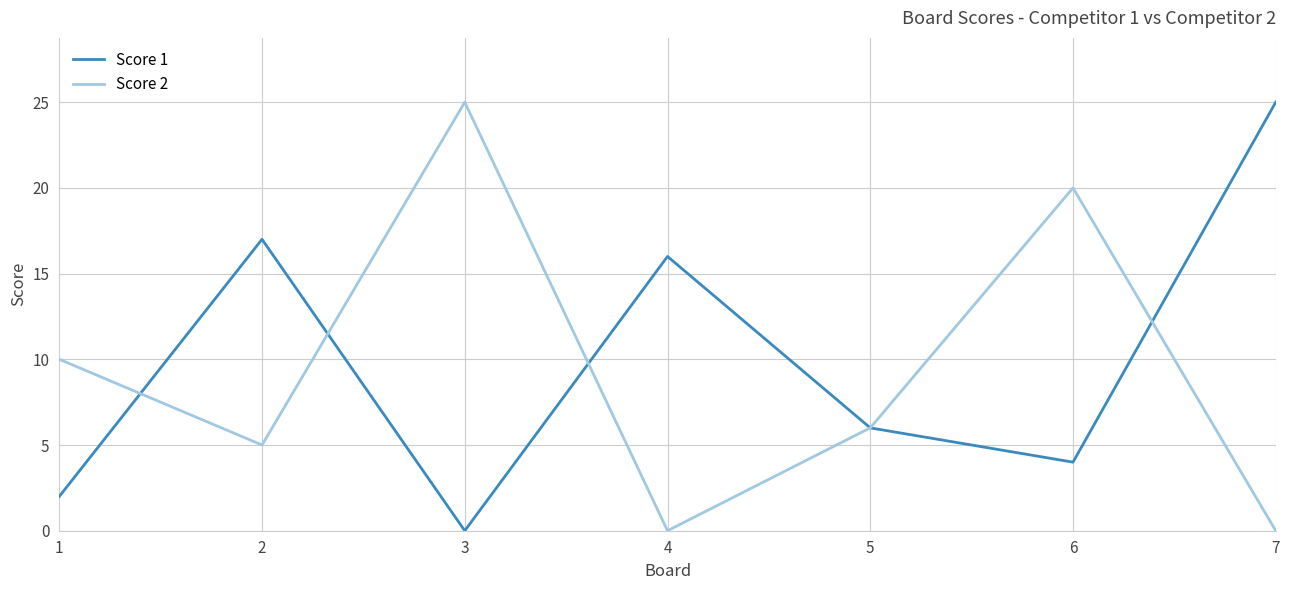

Which series changed the most between 1 and 7?

Score 1